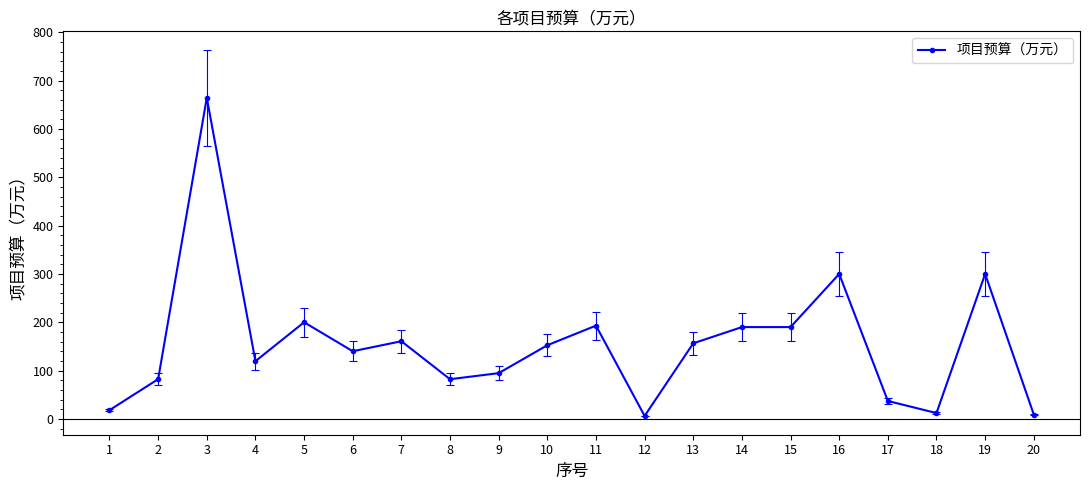

How many values are below 152?

10